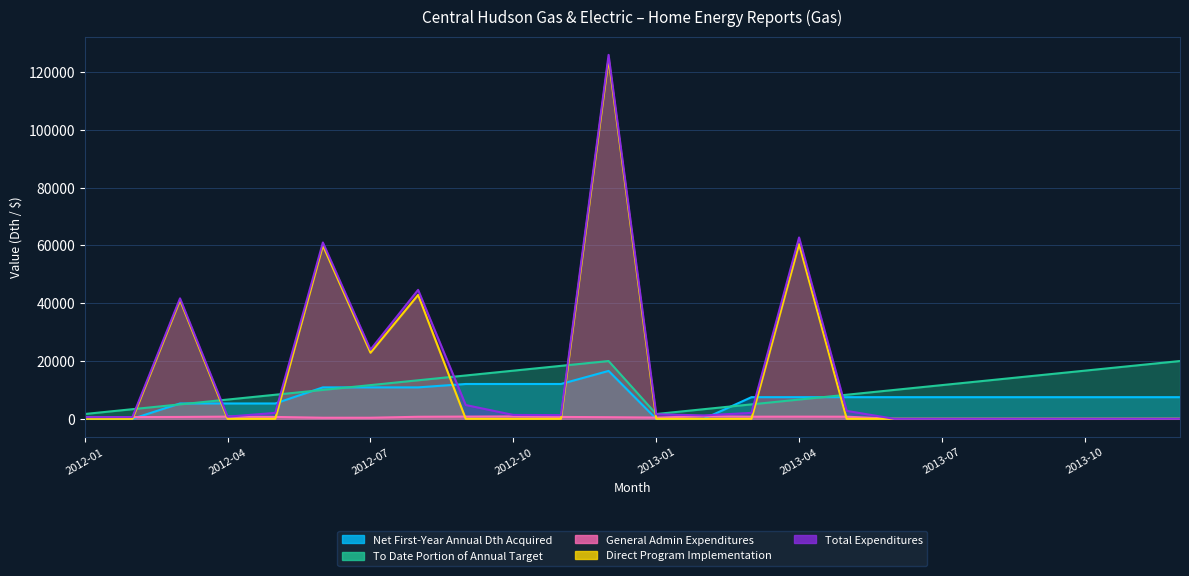

What is the difference between the maximum and minimum values in the Direct Program Implementation series?

124569.0